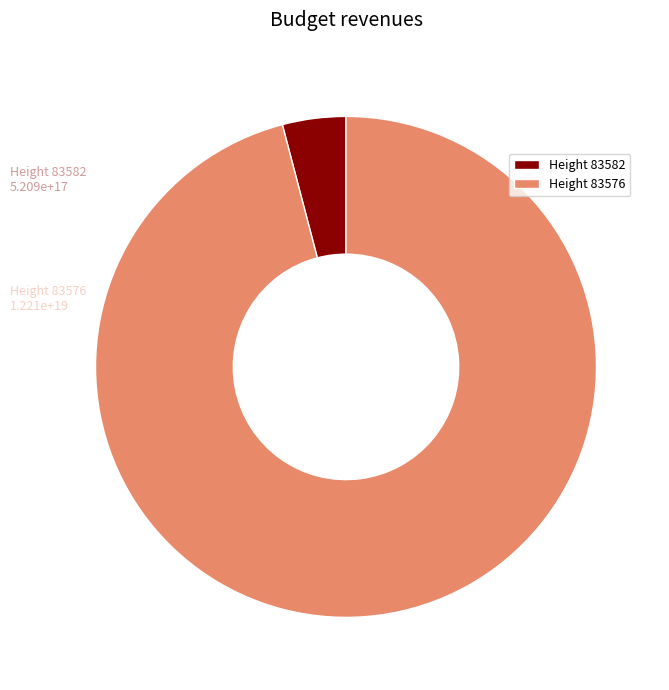

Rank the categories by value from lowest to highest.

Height 83582, Height 83576